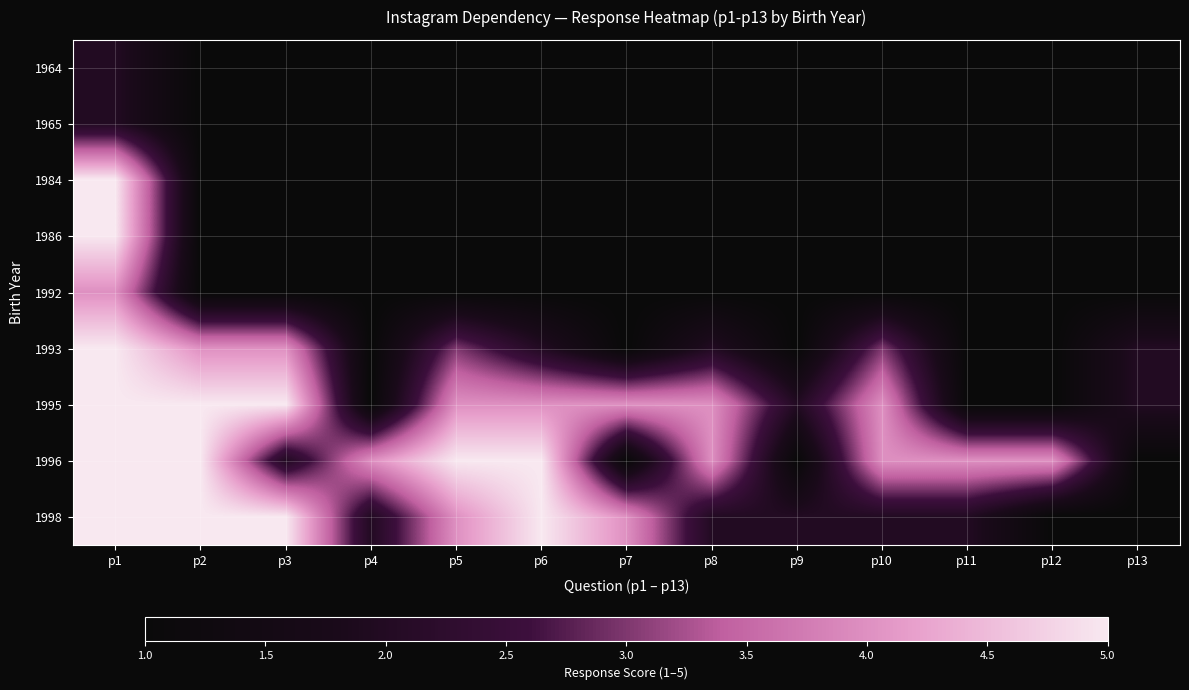

The 1995 series shows 0 at p4. True or false?

False